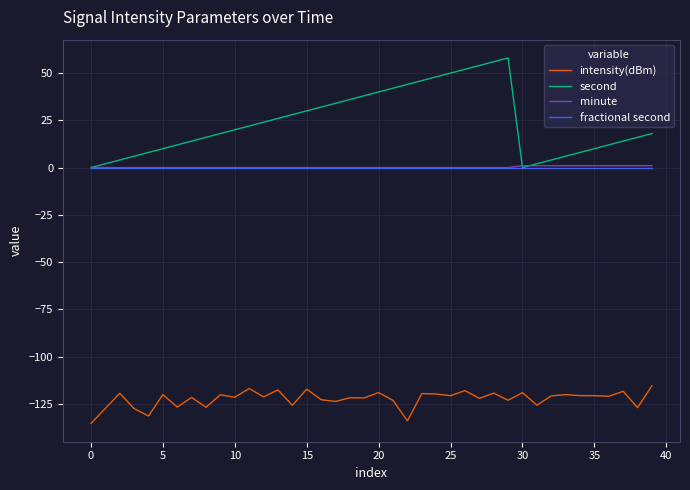

What is the maximum value shown in the chart?

58.0